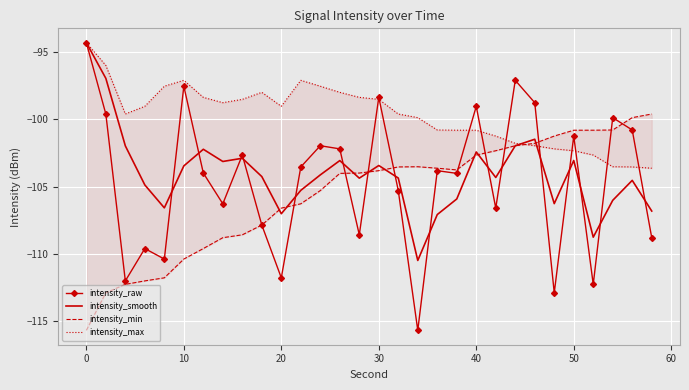

What is the average value of the intensity_min series?

-105.5